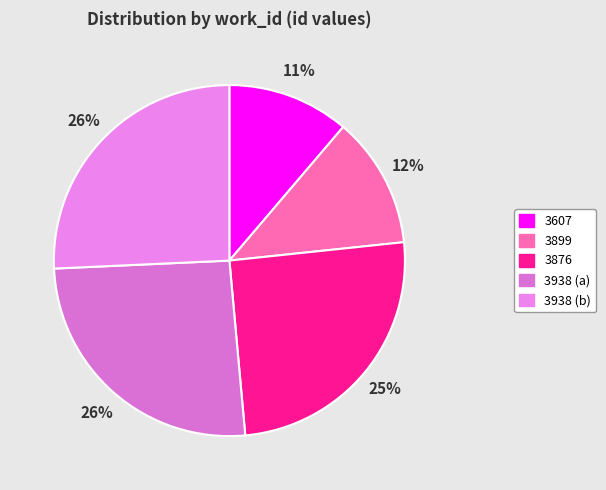

What is the change in value from 3607 to 3938 (a)?

+12076